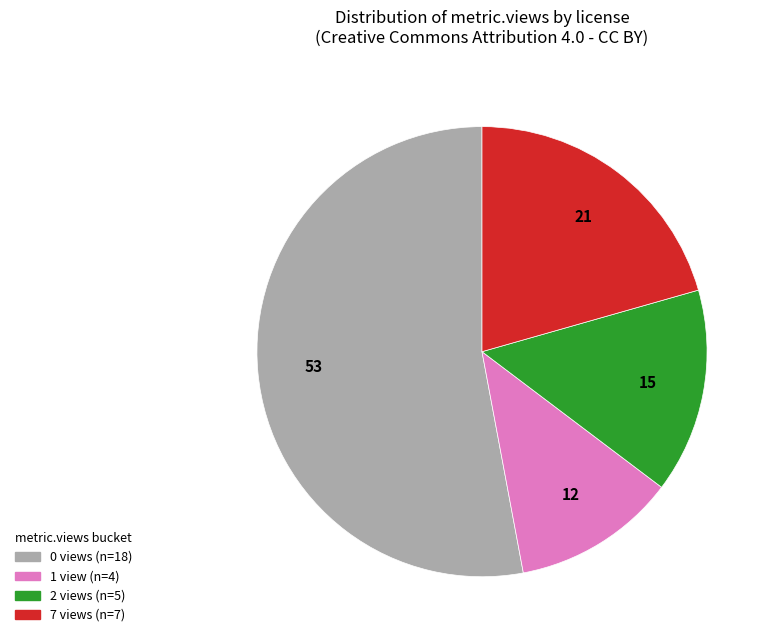

Is there any slice that represents more than half of the pie?

Yes